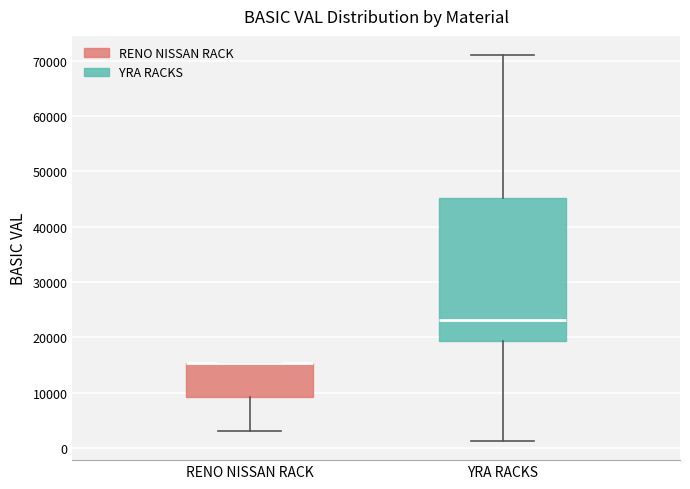

Reading left to right, read every box against the y-axis: the position of its median line, the range the box covers, and the ends of its whiskers. The values are not printed on the chart, so give them approximately, as read against the axis.

RENO NISSAN RACK: median 15000 (drawn on the box's upper edge), box 9000 to 15000, whiskers 3000 to 15000
YRA RACKS: median 23000, box 19000 to 45000, whiskers 1000 to 71000